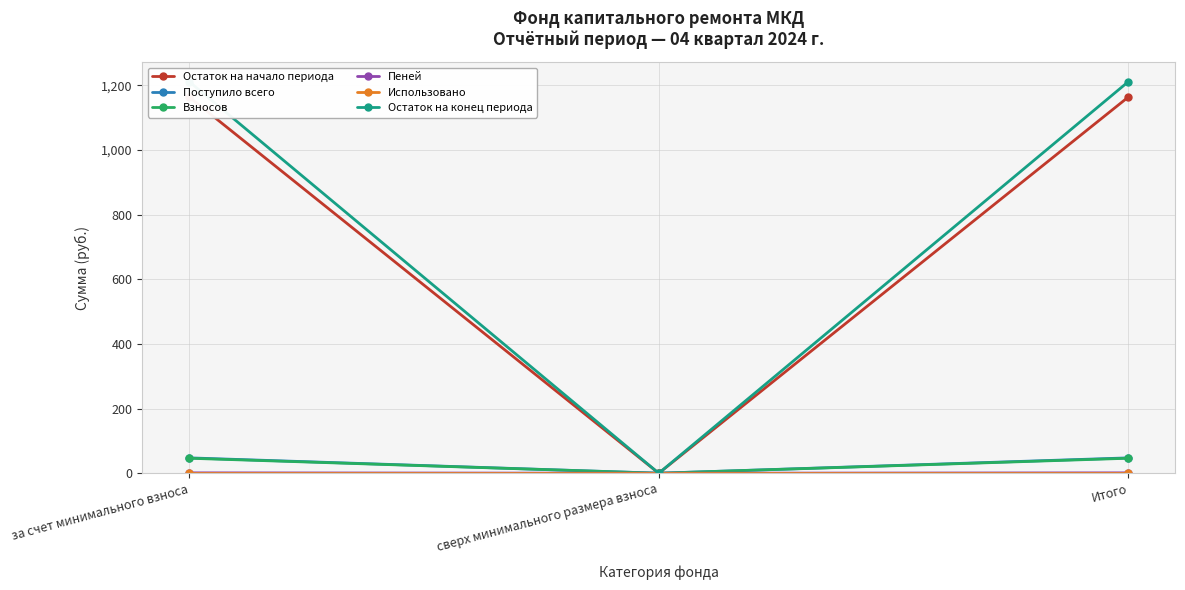

What is the total value across all series at Итого?

2469.7